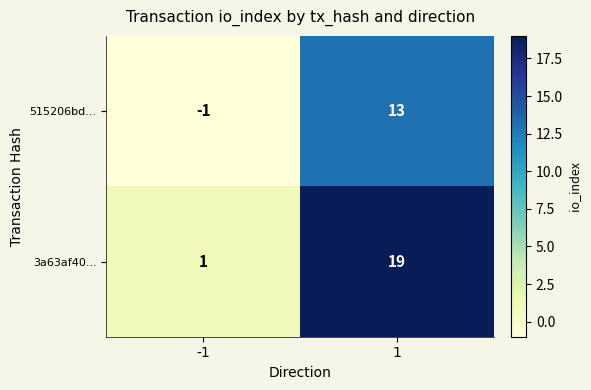

List the series in order of their peak value, highest first.

3a63af40..., 515206bd...